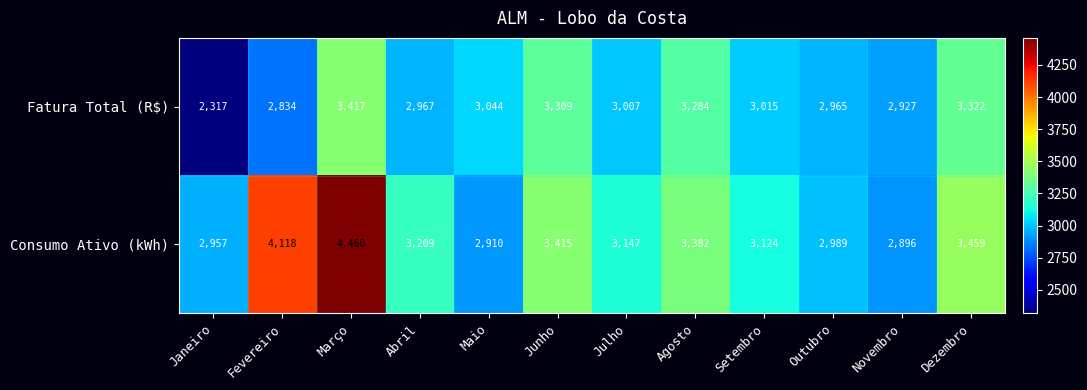

What is the total value across all series at Maio?

5954